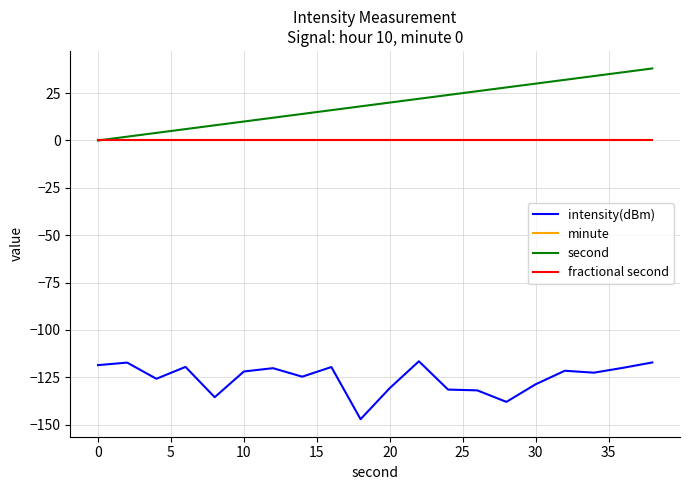

Does the chart display data point markers on the line(s)?

No